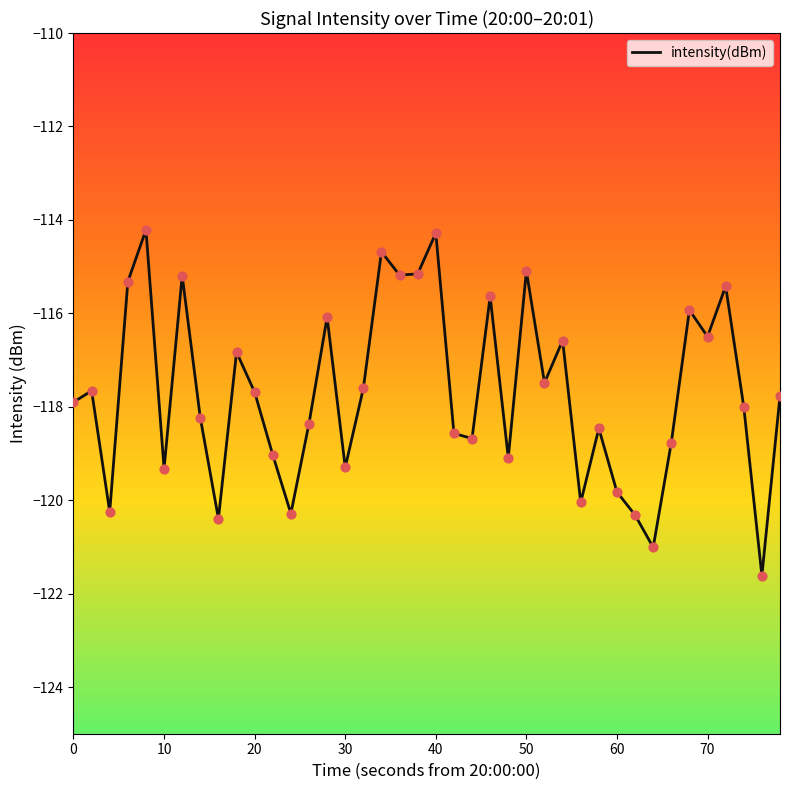

What is the greatest value displayed?

-114.2